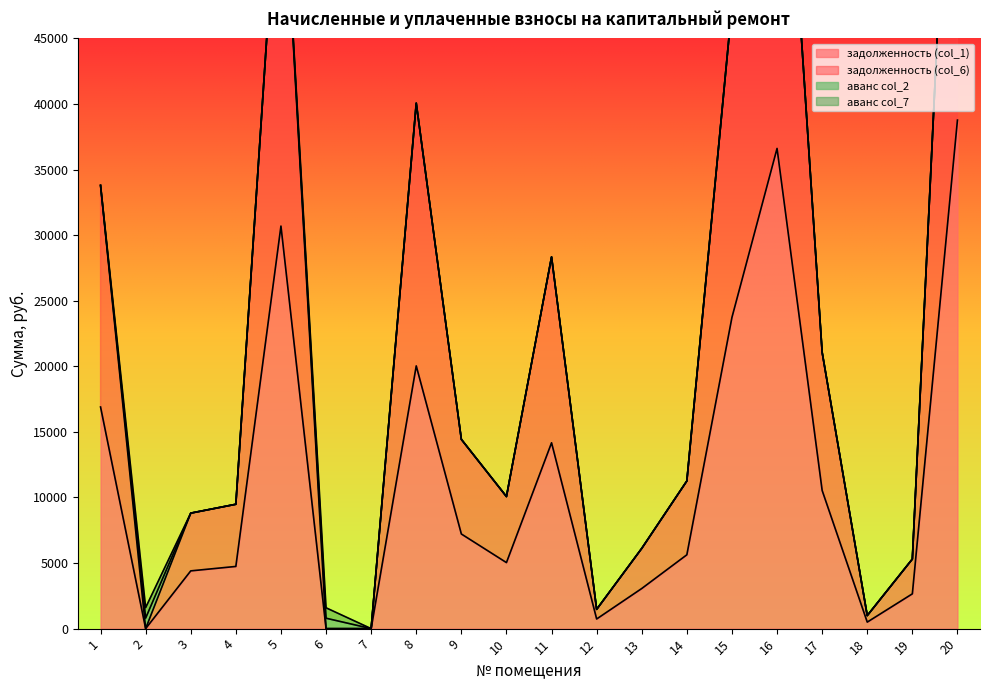

True or false: задолженность (col_1) and задолженность (col_6) intersect in this chart.

False